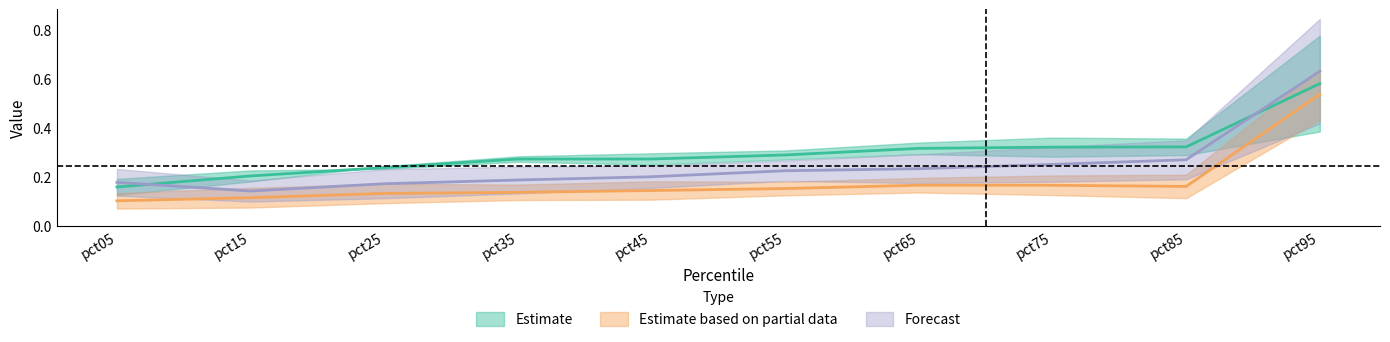

Where is Mar nearest to the value 0?

pct15